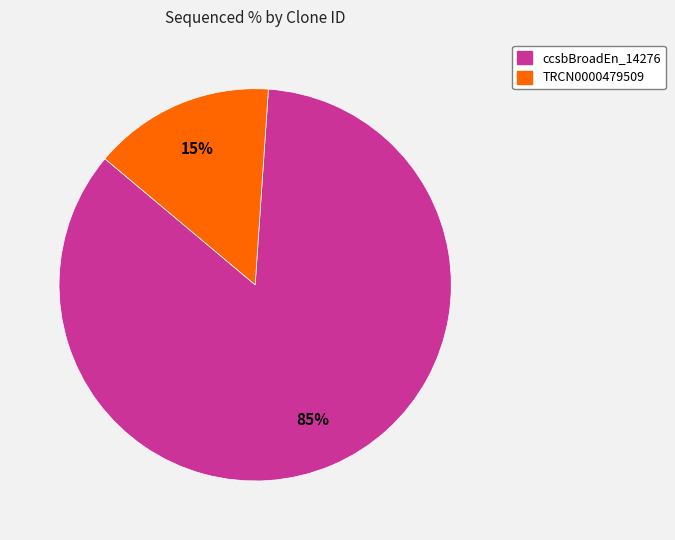

Is there a majority slice in this chart?

Yes